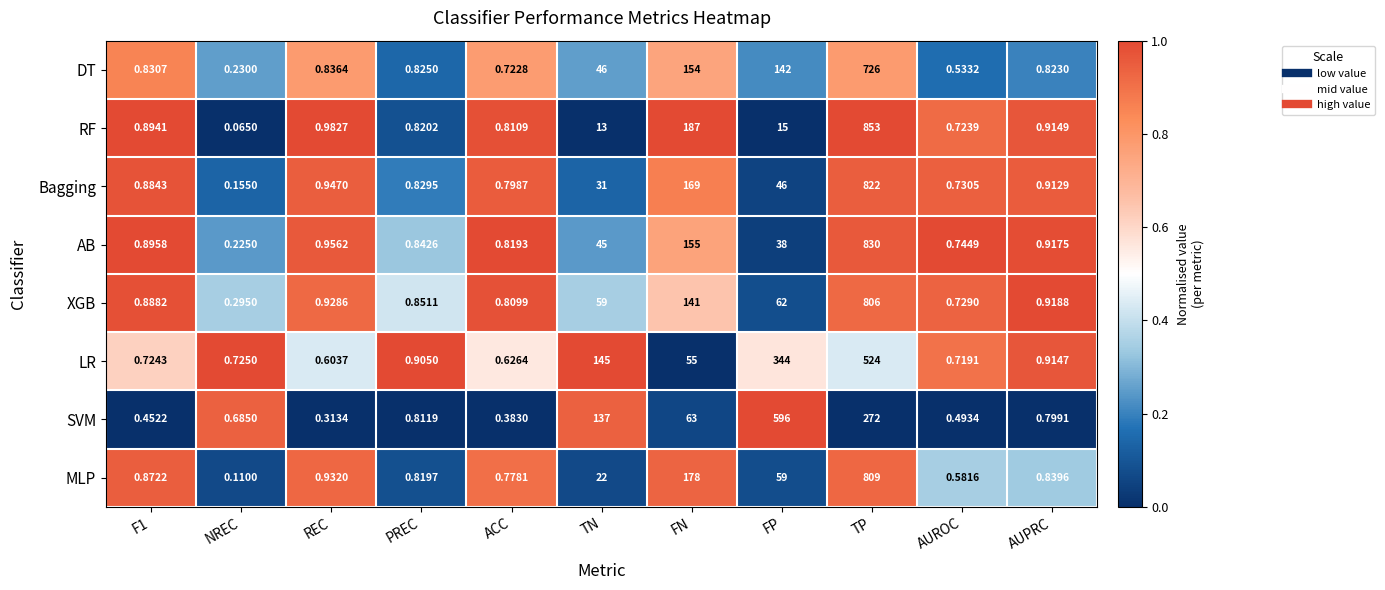

Rank the series by their maximum value, from lowest to highest.

LR, SVM, DT, XGB, MLP, Bagging, AB, RF